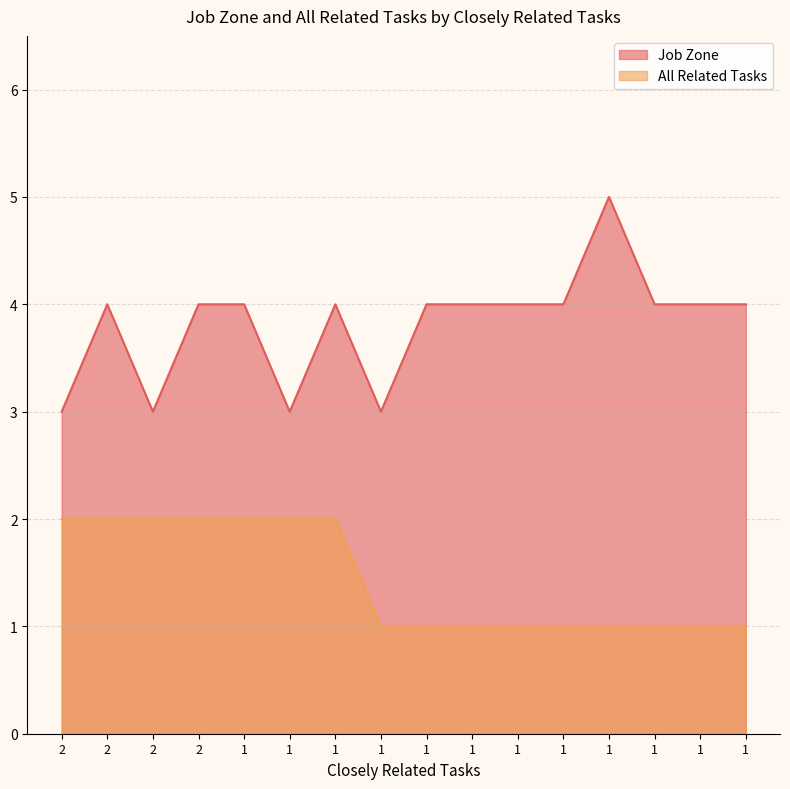

True or false: All Related Tasks and Job Zone cross at least once.

False